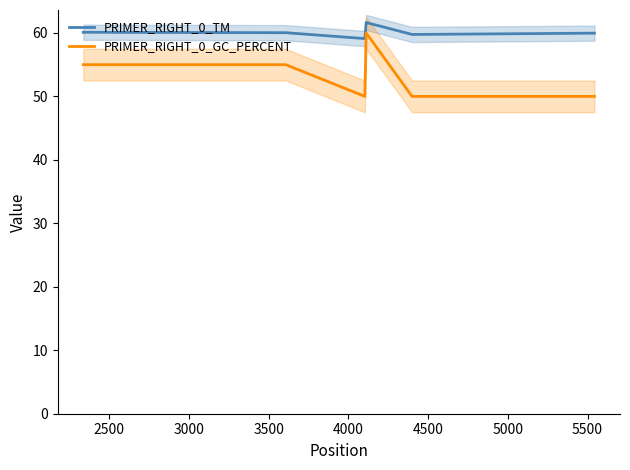

What is the lowest value of the PRIMER_RIGHT_0_GC_PERCENT series?

50.0